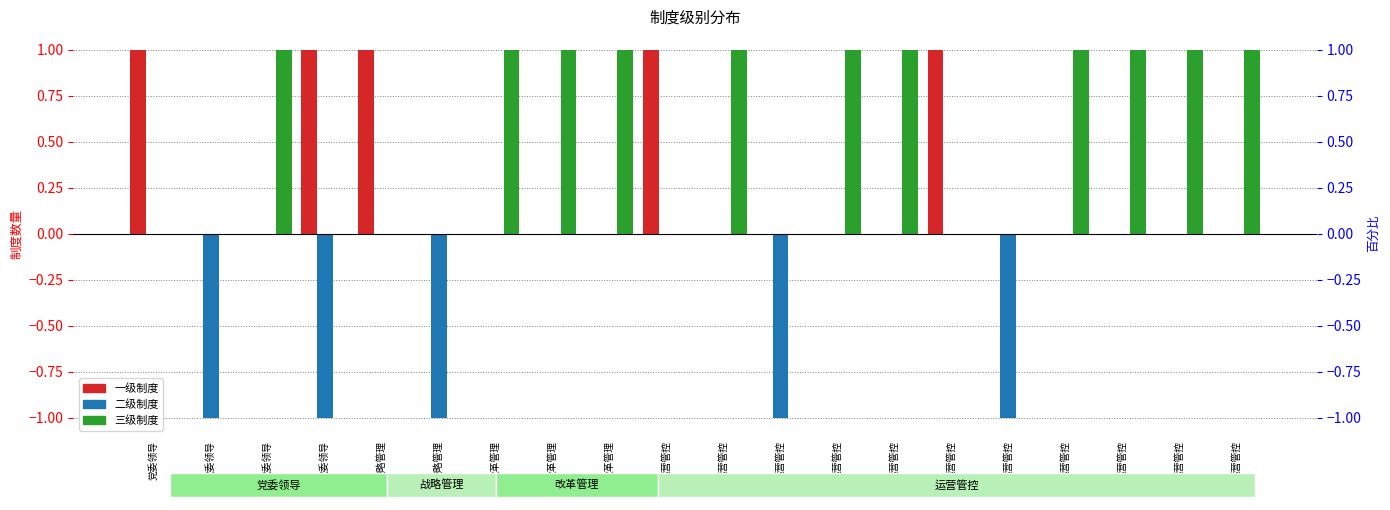

What is the difference between the 三级 values at 改革管理 and 运营管控?

1